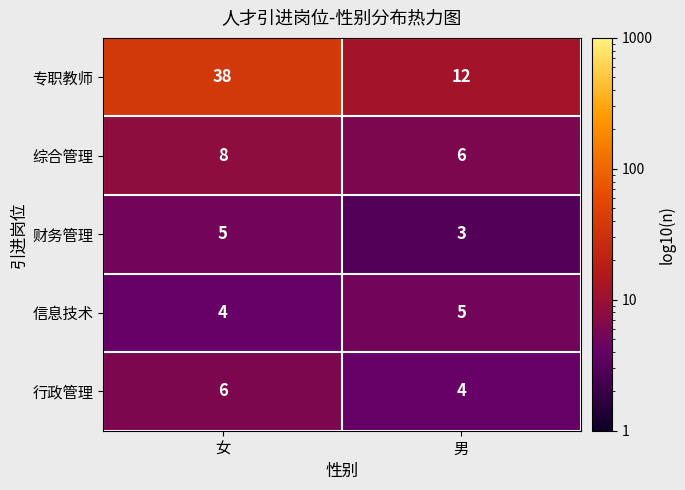

List the labels in order of 综合管理 value, largest first.

女, 男